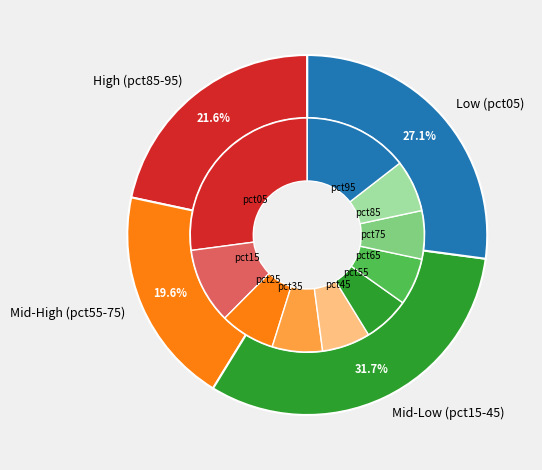

To the nearest percent, what is the difference between the largest and smallest slice percentages?

21%